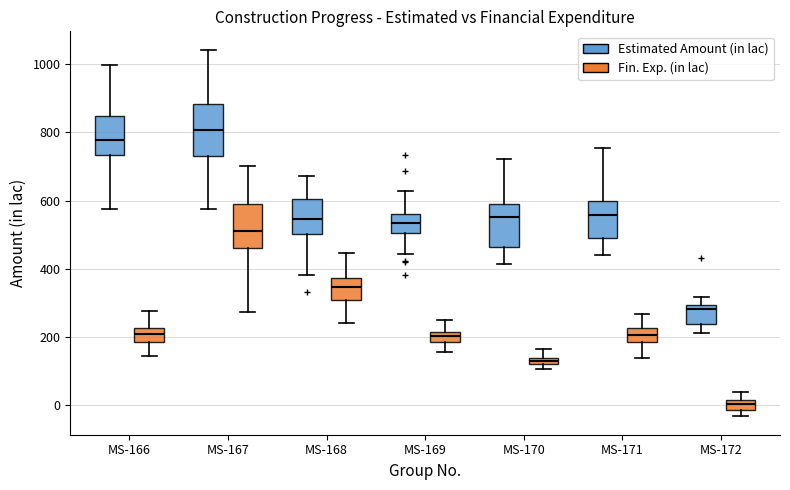

Where is the upper edge of the box for MS-167 (Estimated Amount (in lac)) on the y-axis? The values are not printed on the chart, so give them approximately, as read against the axis.

880